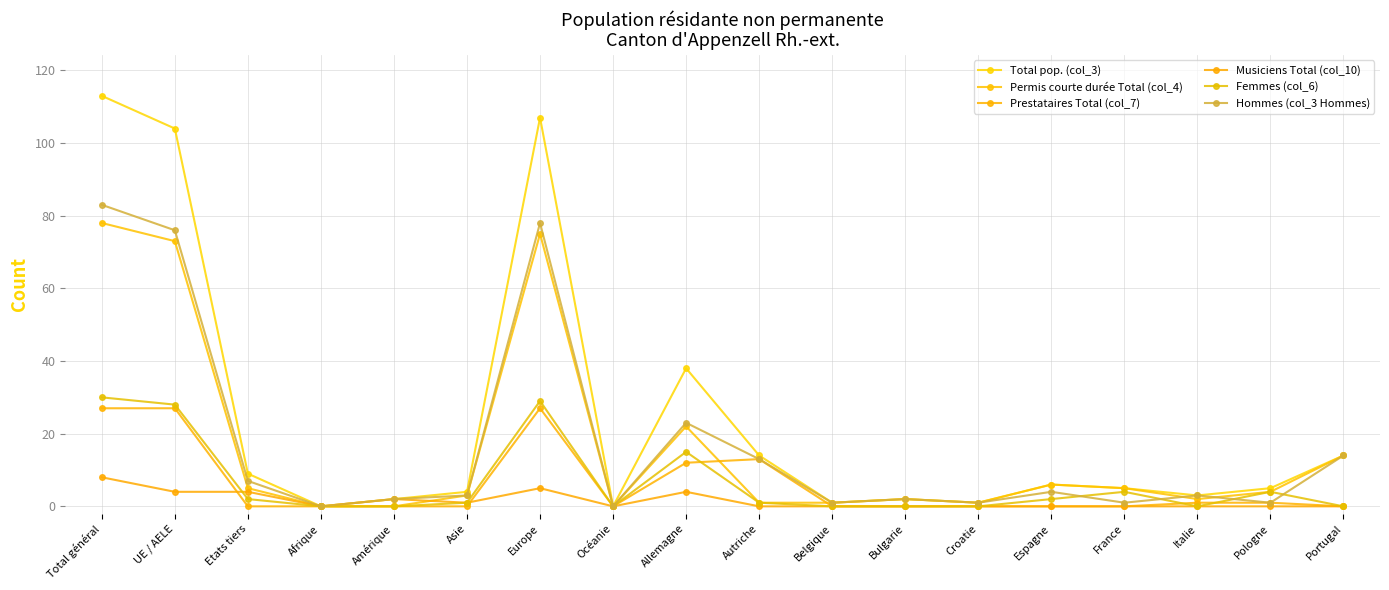

How many series are shown in this chart?

6